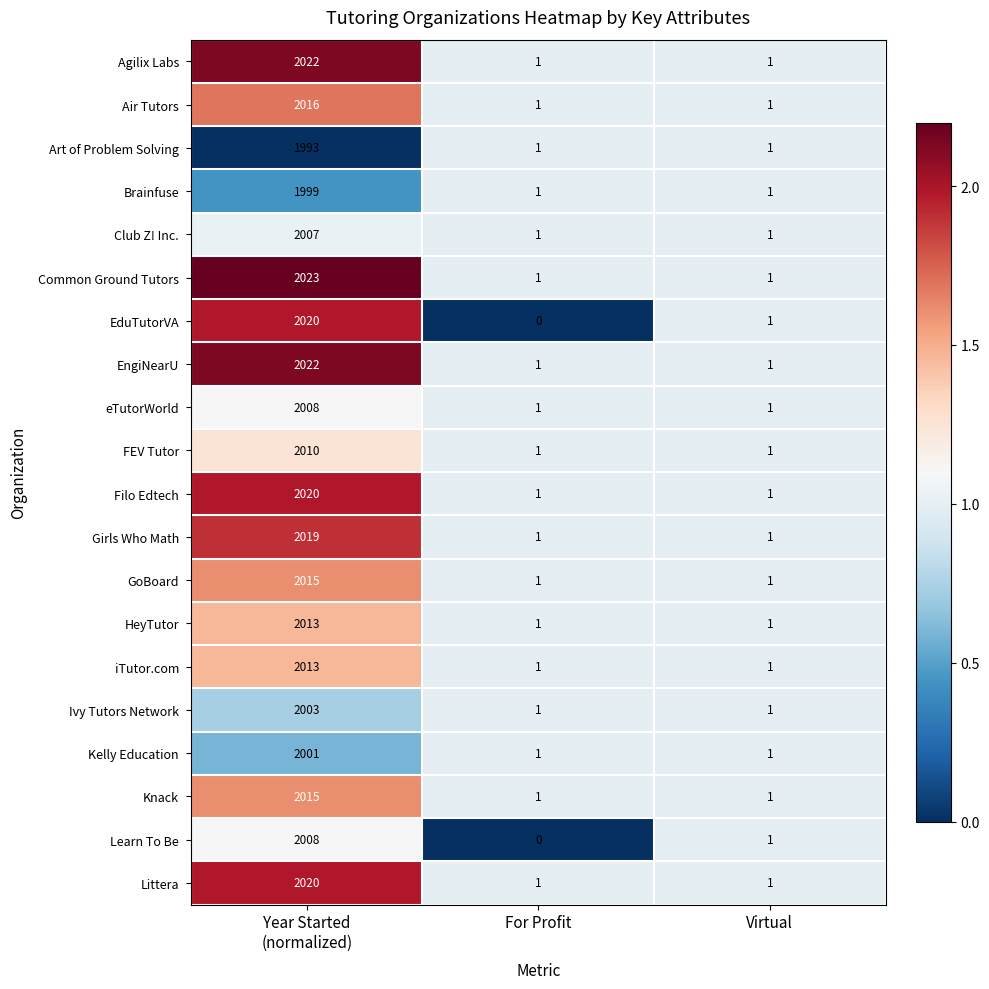

What is the difference between the maximum and minimum values in the EduTutorVA series?

2020